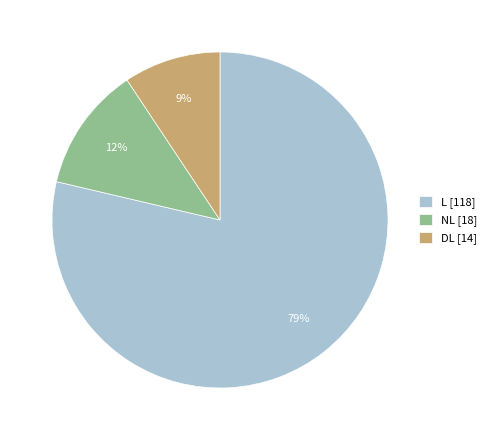

To the nearest percent, what is the difference between the NL [18] and L [118] slice percentages?

67%